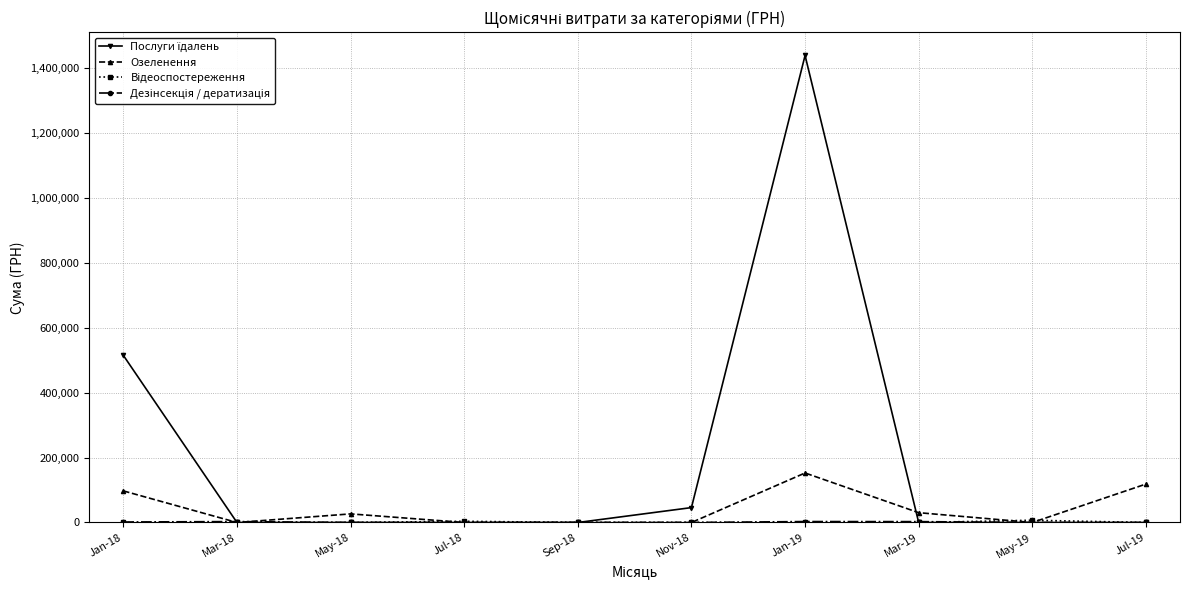

What position from the right is Jan-19?

4